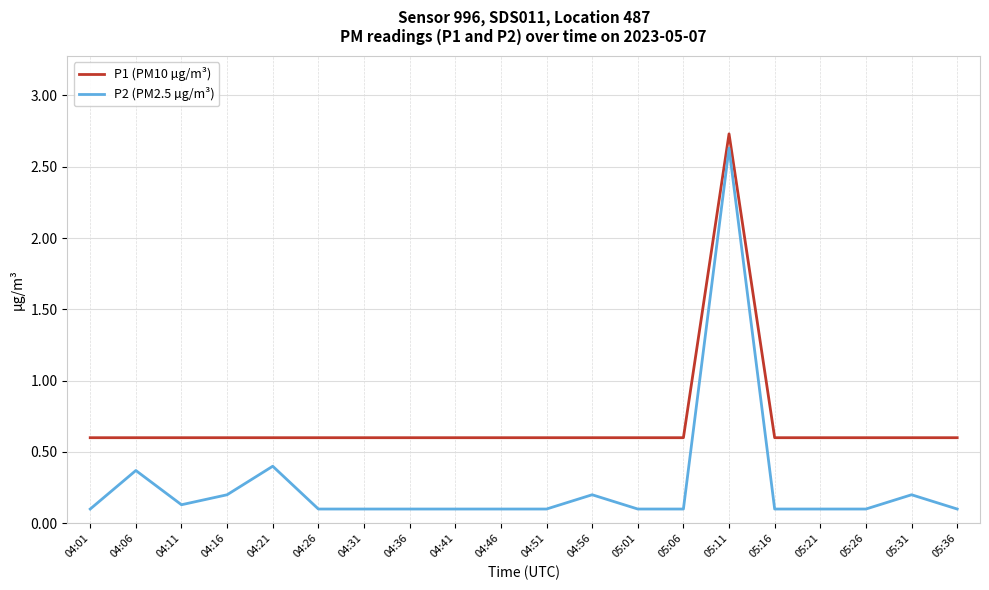

Reading left to right, list all the values displayed in this chart.

P1 (PM10 µg/m³): 04:01=0.6	04:06=0.6	04:11=0.6	04:16=0.6	04:21=0.6	04:26=0.6	04:31=0.6	04:36=0.6	04:41=0.6	04:46=0.6	04:51=0.6	04:56=0.6	05:01=0.6	05:06=0.6	05:11=2.7	05:16=0.6	05:21=0.6	05:26=0.6	05:31=0.6	05:36=0.6
P2 (PM2.5 µg/m³): 04:01=0.1	04:06=0.4	04:11=0.1	04:16=0.2	04:21=0.4	04:26=0.1	04:31=0.1	04:36=0.1	04:41=0.1	04:46=0.1	04:51=0.1	04:56=0.2	05:01=0.1	05:06=0.1	05:11=2.6	05:16=0.1	05:21=0.1	05:26=0.1	05:31=0.2	05:36=0.1